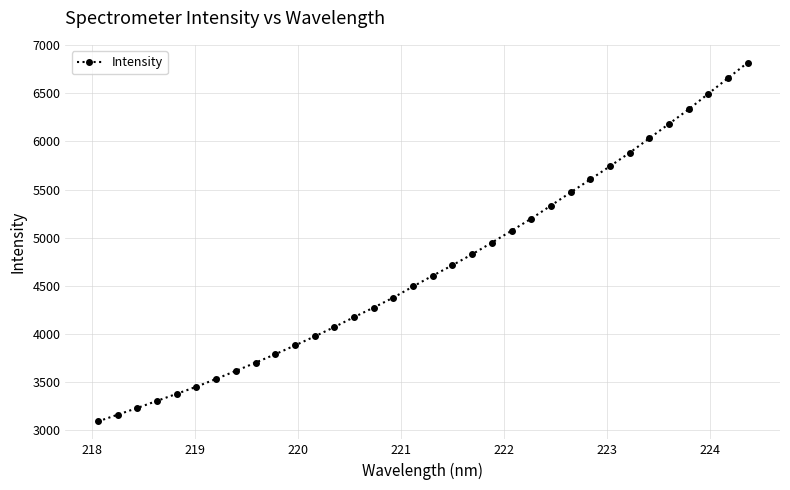

What is the greatest value displayed?

6816.7